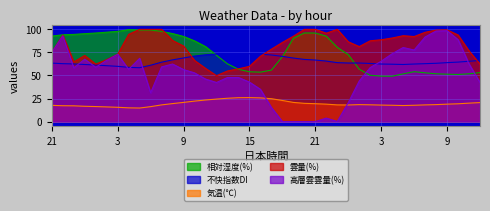

List the series in order of their peak value, lowest first.

気温(℃), 不快指数DI, 高層雲雲量(%), 相対湿度(%), 雲量(%)